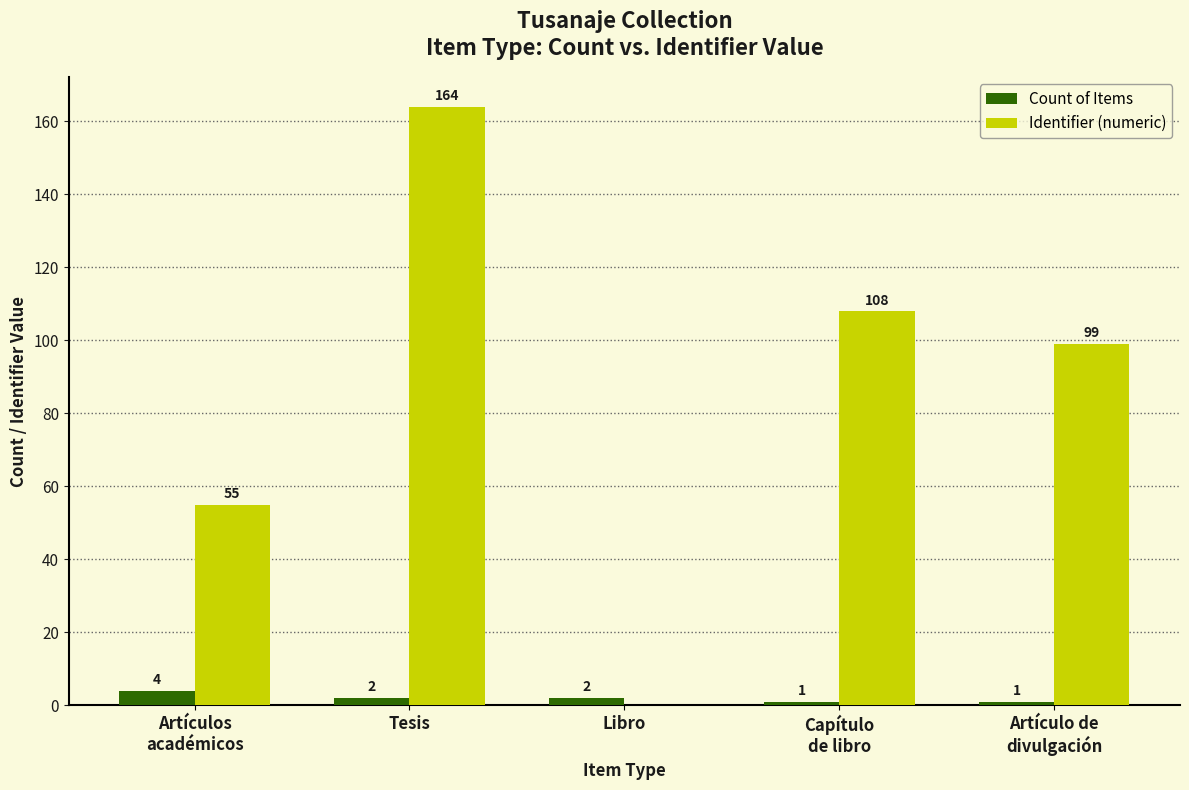

Reading left to right, extract all data points from this chart.

Count of Items: 4	2	2	1	1
Identifier (numeric): 55	164	0	108	99